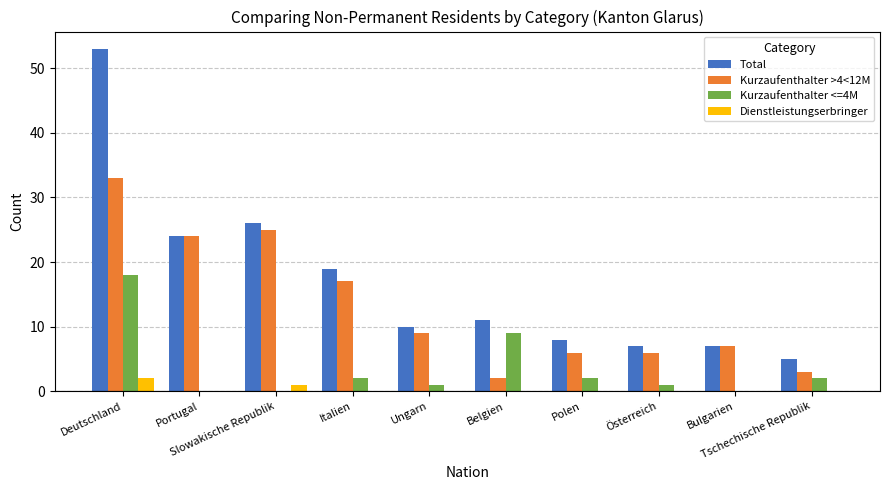

Count the number of categories in the chart.

10